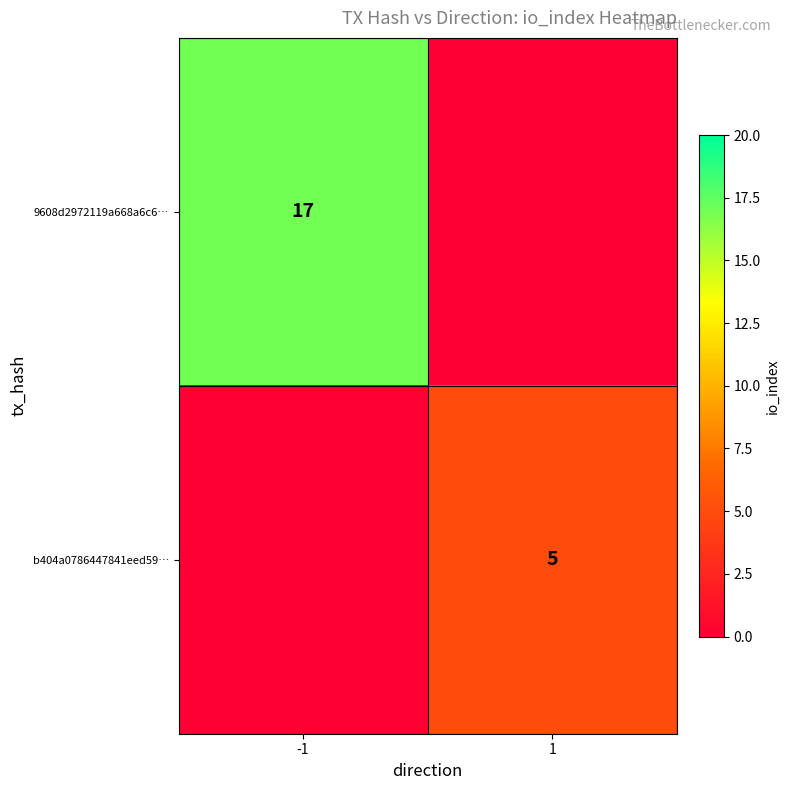

Which has a higher value, 1 or -1?

-1